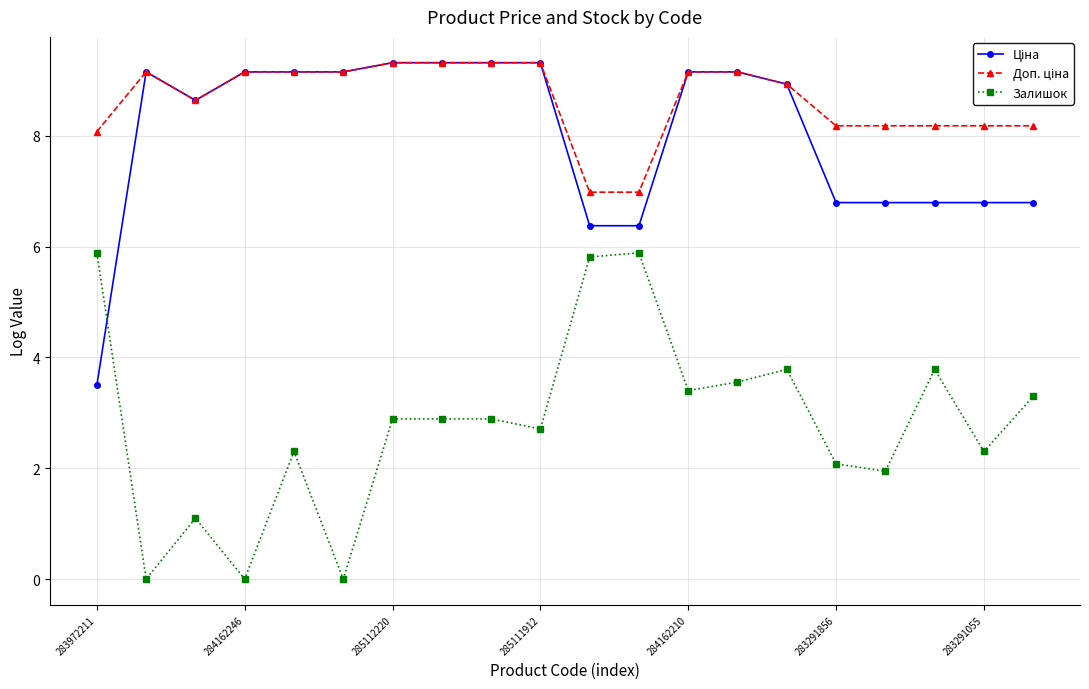

What is the value of the Залишок point at the 18th from the left?

3.8